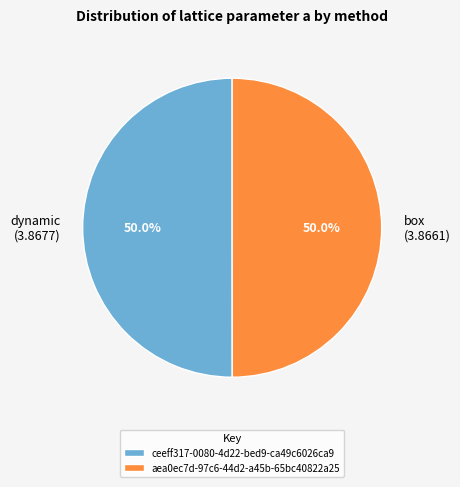

What is the ratio of the value at ceeff317-0080-4d22-bed9-ca49c6026ca9 to the value at aea0ec7d-97c6-44d2-a45b-65bc40822a25?

1.0